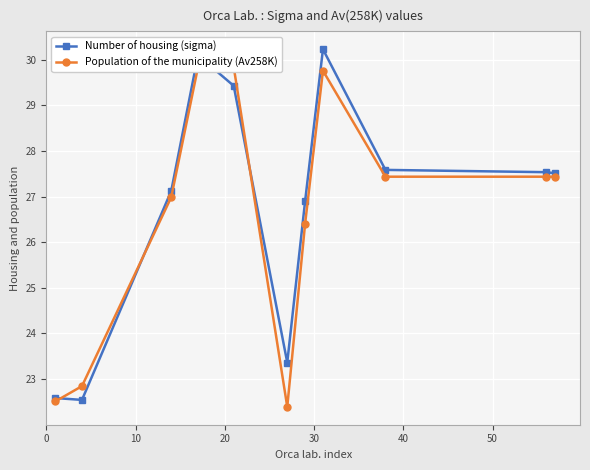

What is the sum of all Population of the municipality (Av258K) values?

292.9